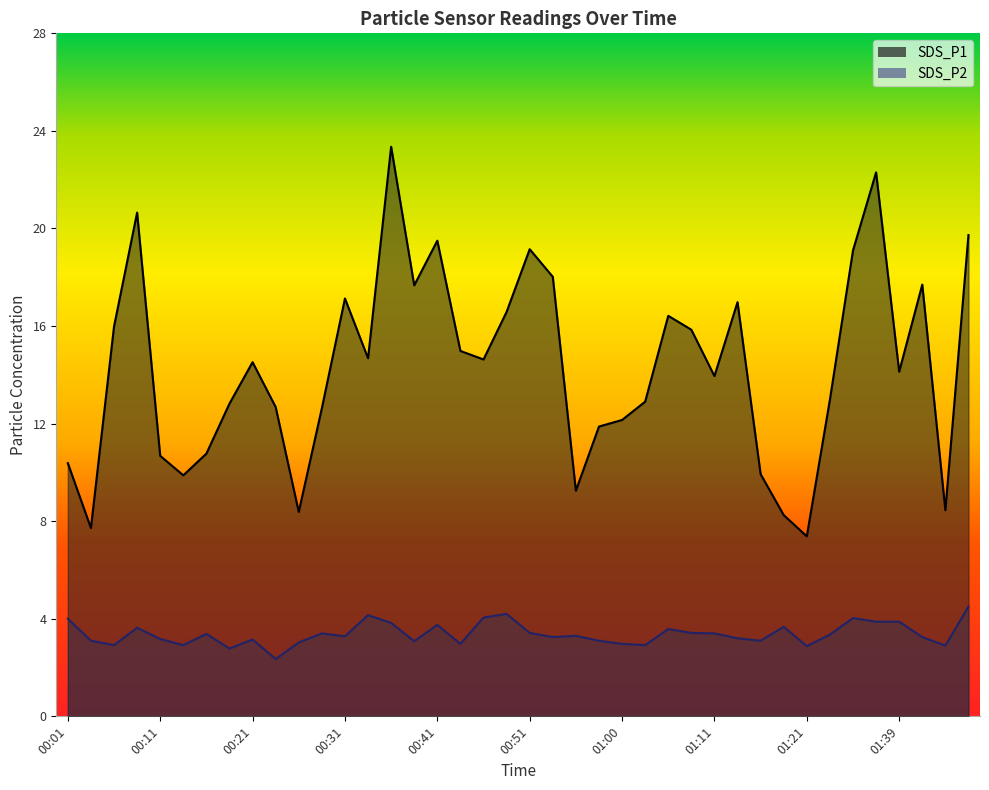

List the series in order of their overall mean, highest first.

SDS_P1, SDS_P2